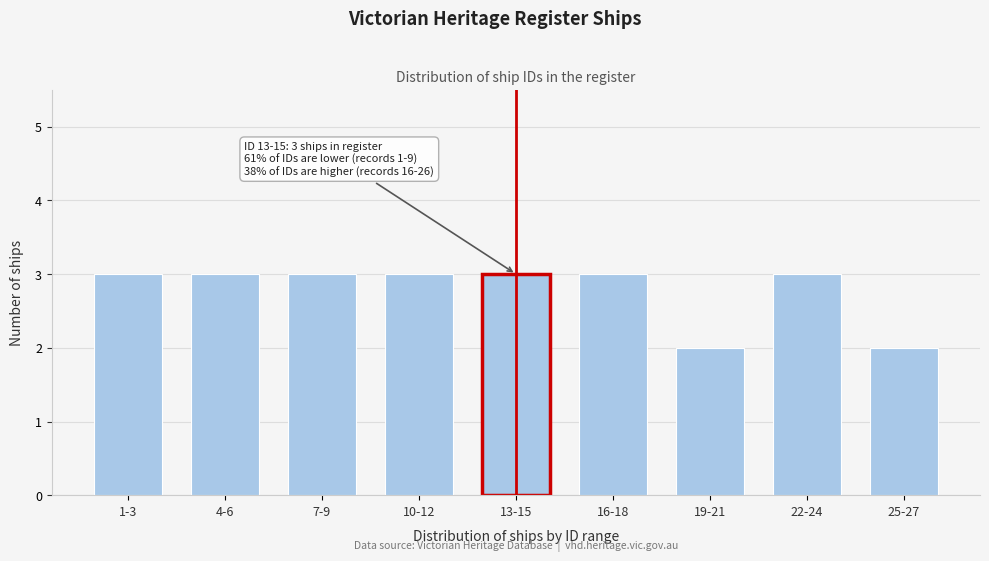

Reading left to right, what are all the values shown in this chart?

1-3=3	4-6=3	7-9=3	10-12=3	13-15=3	16-18=3	19-21=2	22-24=3	25-27=2